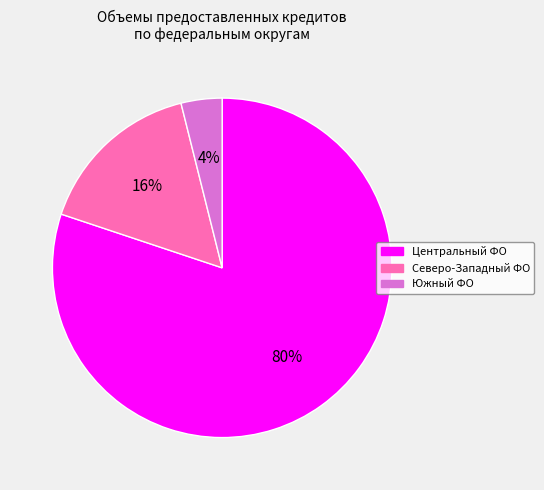

Which has a higher value, Северо-Западный ФО or Центральный ФО?

Центральный ФО